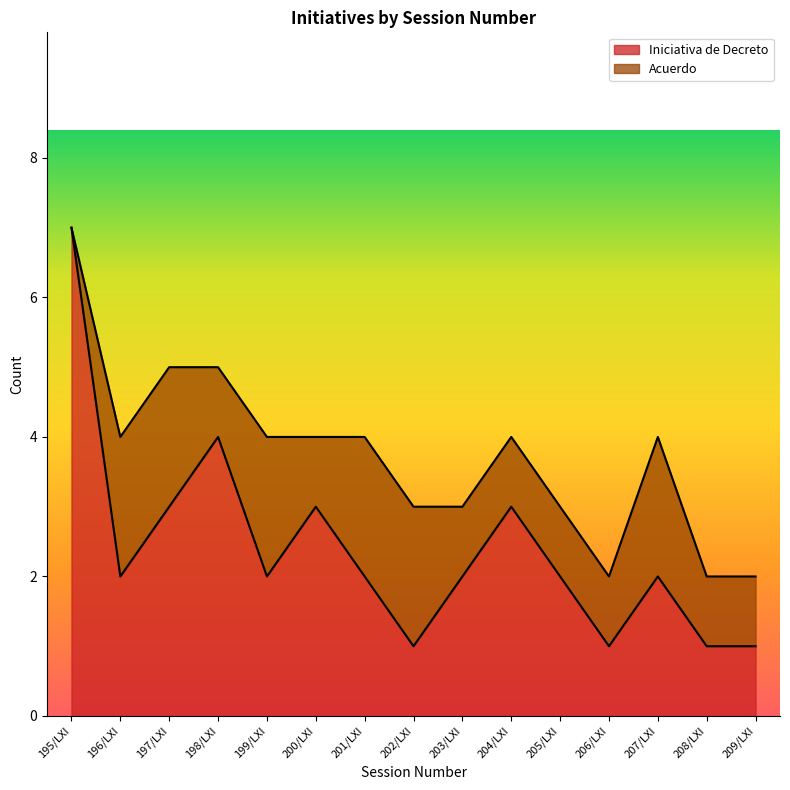

Where does the data first go above 2?

195/LXI